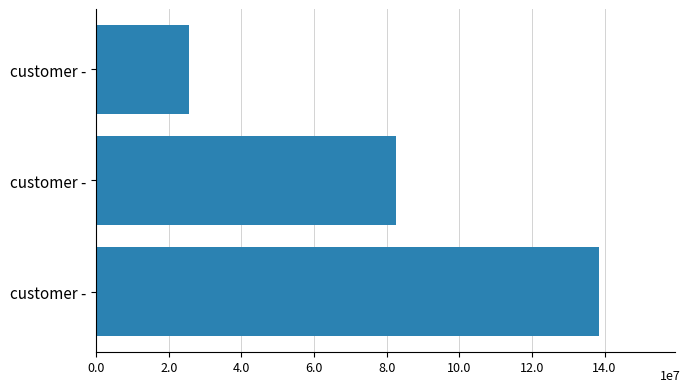

Are the bars horizontal?

Yes